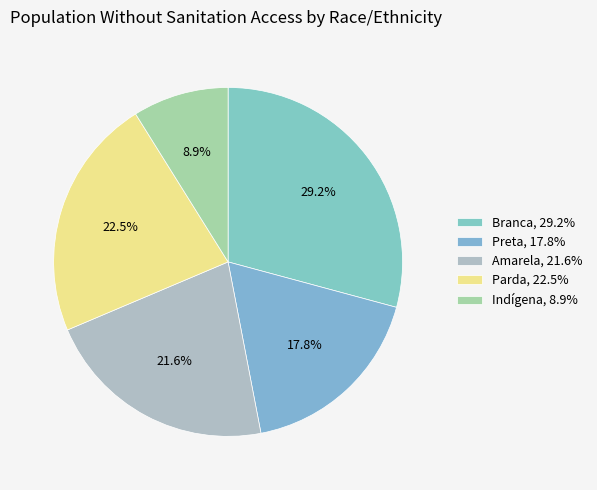

True or false: Preta accounts for 18% of the total.

True